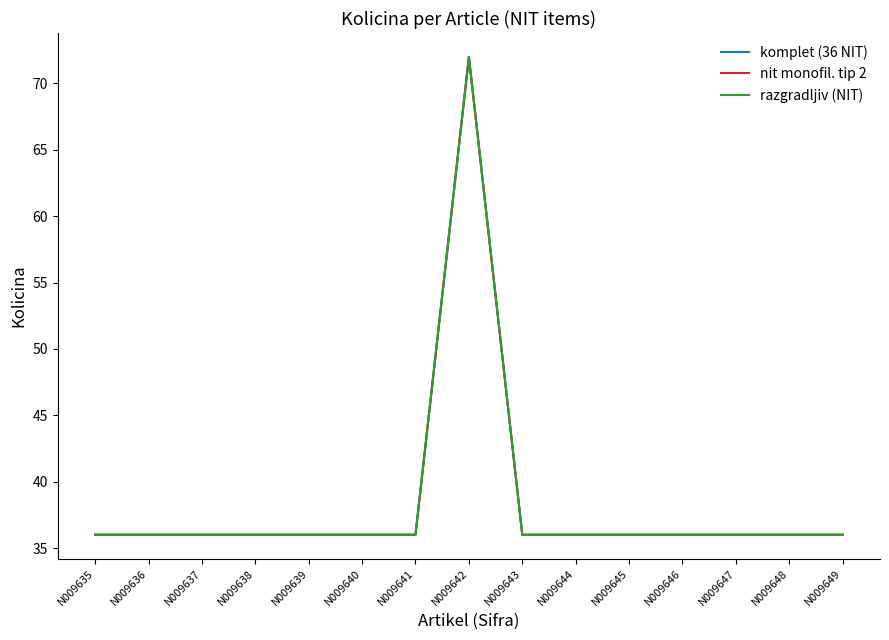

True or false: razgradljiv (NIT) and komplet (36 NIT) cross at least once.

False